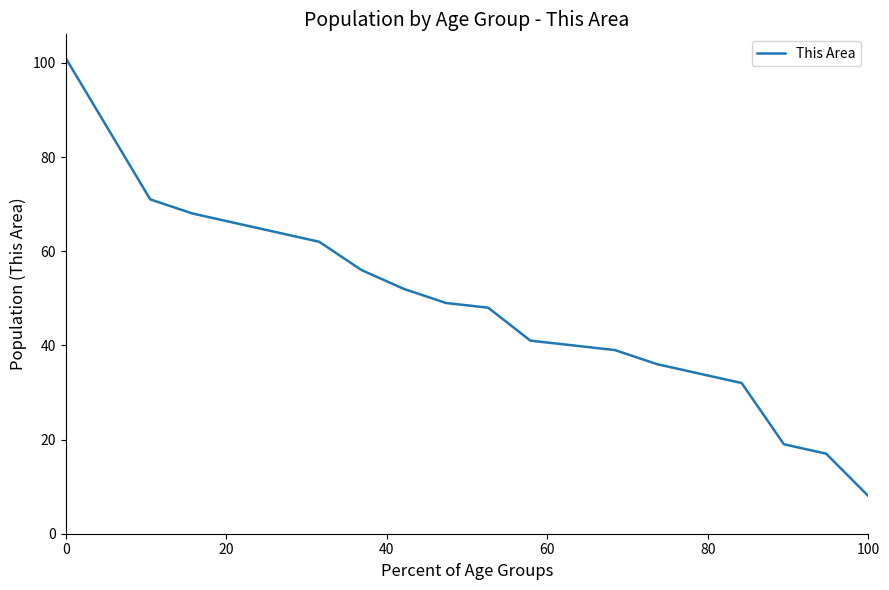

How many lines are shown in the chart?

1